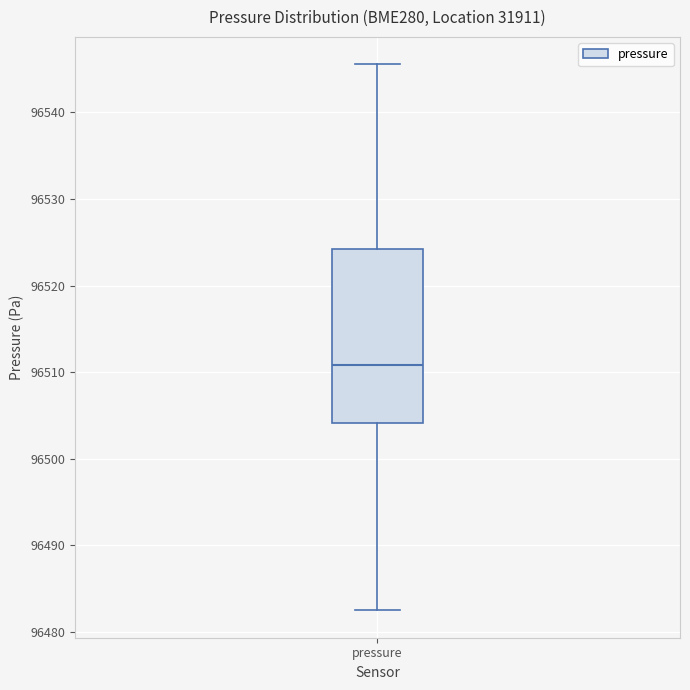

Read this box plot against the y-axis: the position of the median line, the range covered by the box, and the ends of both whiskers. The values are not printed on the chart, so give them approximately, as read against the axis.

median 96511, box 96504 to 96524, whiskers 96483 to 96546